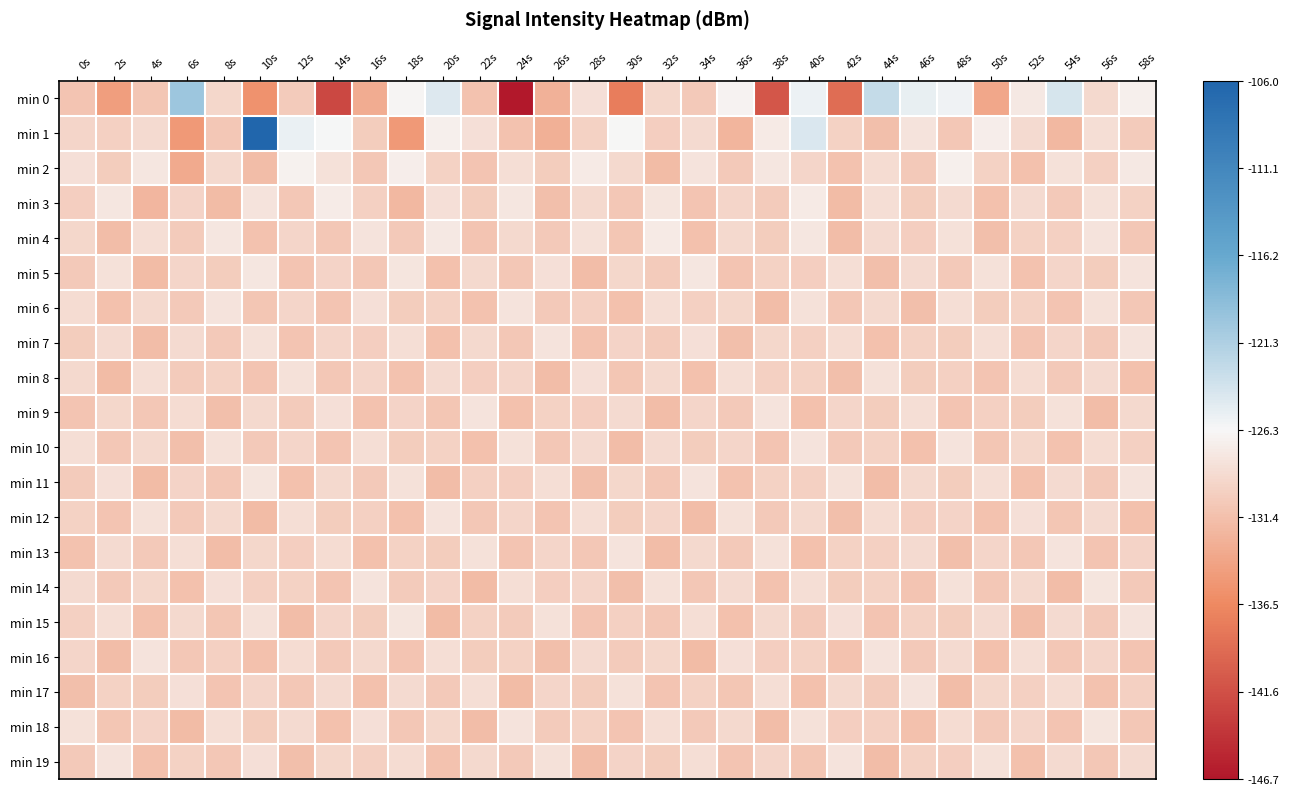

Between 8s and 36s, which is larger?

36s